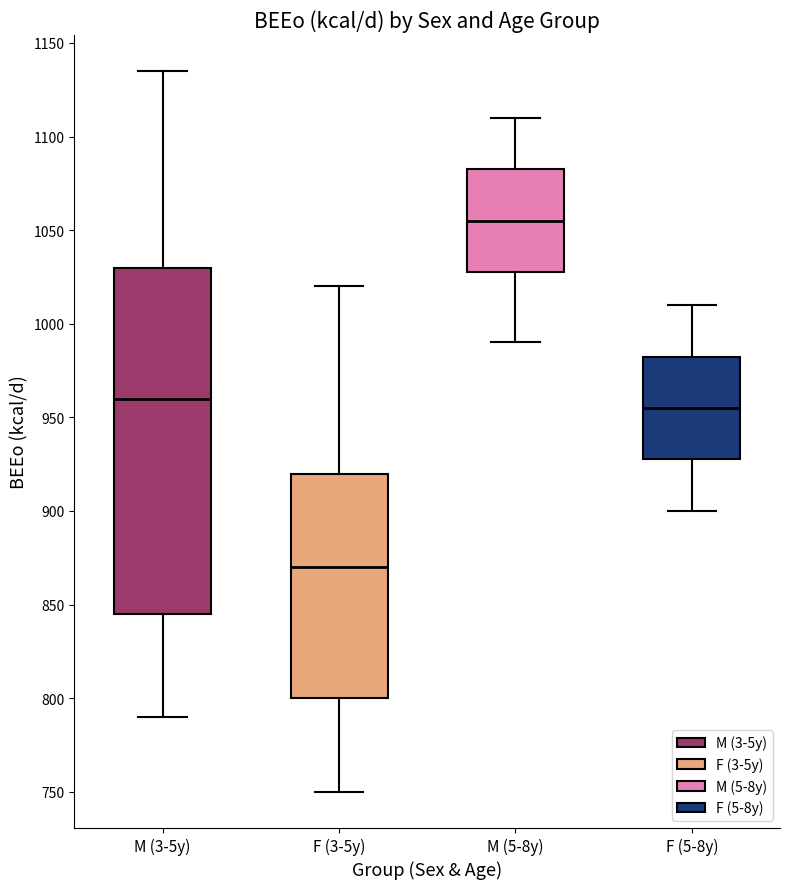

Comparing the boxes themselves (not the whiskers), which one is the tallest?

M (3-5y)